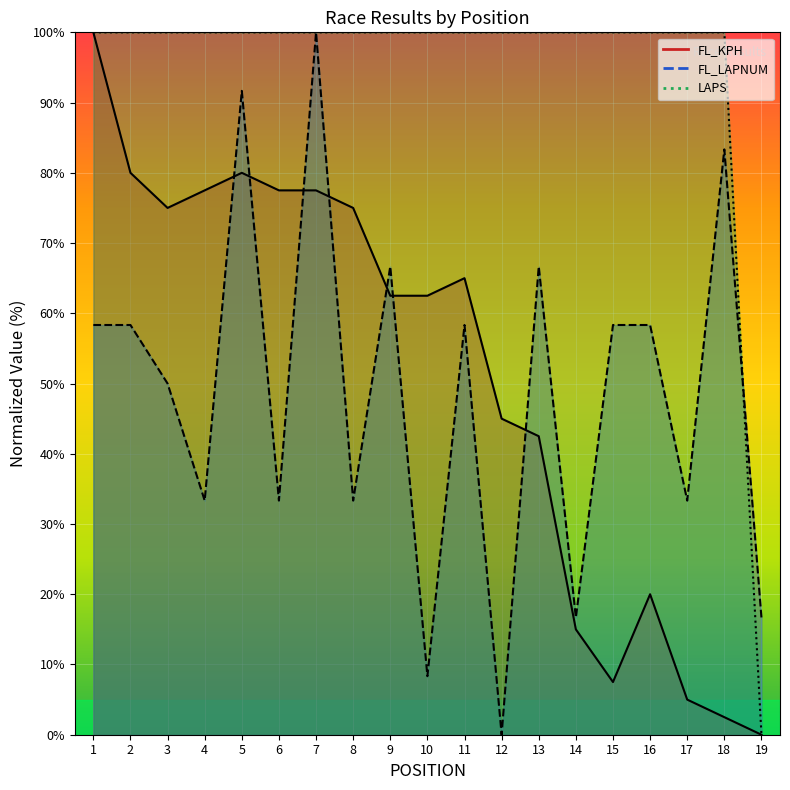

Reading left to right, what are all the values shown in this chart?

FL_KPH: 1=100.0	2=80.0	3=75.0	4=77.5	5=80.0	6=77.5	7=77.5	8=75.0	9=62.5	10=62.5	11=65.0	12=45.0	13=42.5	14=15.0	15=7.5	16=20.0	17=5.0	18=2.5	19=0.0
FL_LAPNUM: 1=58.3	2=58.3	3=50.0	4=33.3	5=91.7	6=33.3	7=100.0	8=33.3	9=66.7	10=8.3	11=58.3	12=0.0	13=66.7	14=16.7	15=58.3	16=58.3	17=33.3	18=83.3	19=16.7
LAPS: 1=100.0	2=100.0	3=100.0	4=100.0	5=100.0	6=100.0	7=100.0	8=100.0	9=100.0	10=100.0	11=100.0	12=100.0	13=100.0	14=100.0	15=100.0	16=100.0	17=100.0	18=100.0	19=0.0